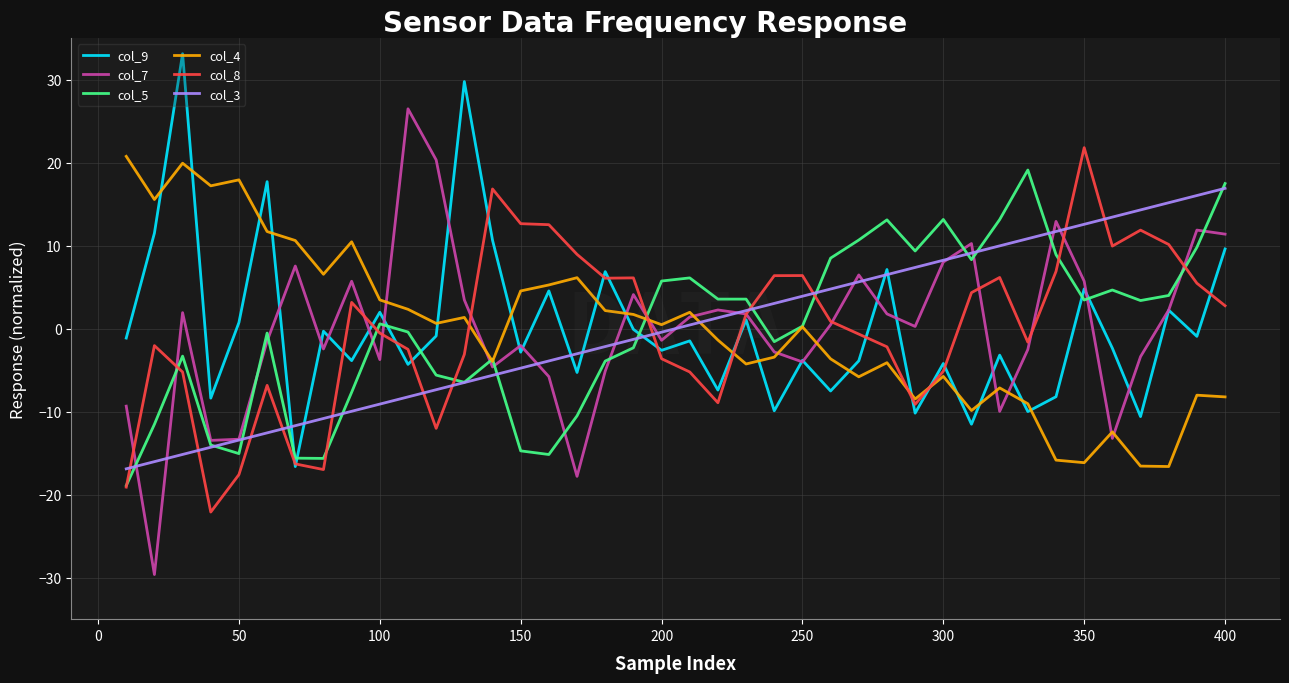

After their last crossing, which series has the higher values: col_3 or col_9?

col_3